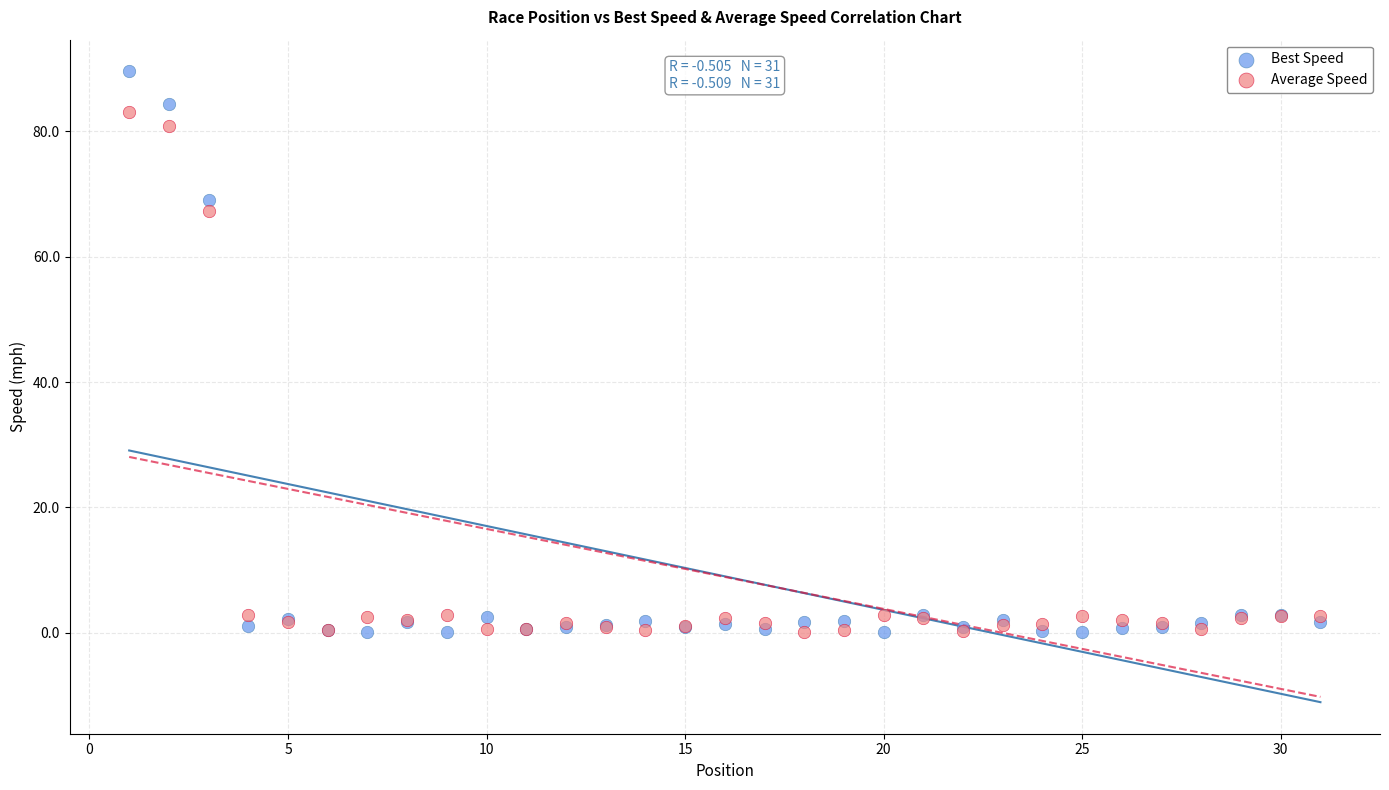

Which series reaches the maximum Y coordinate?

Best Speed